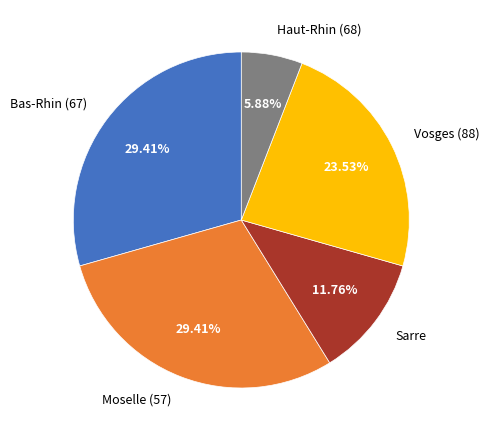

True or false: Bas-Rhin (67) accounts for 18% of the total.

False